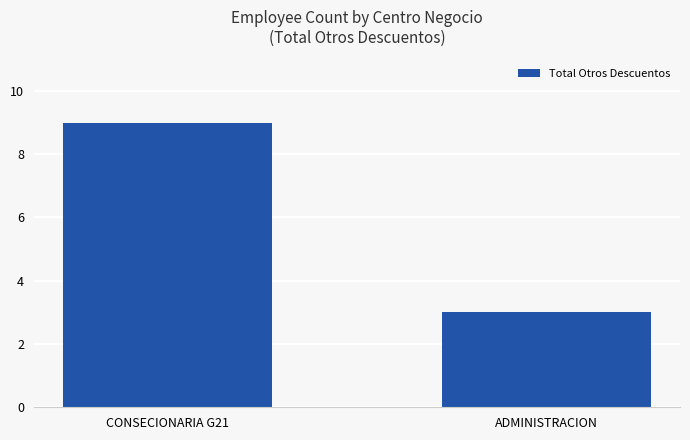

List the labels in order of value, smallest first.

ADMINISTRACION, CONSECIONARIA G21